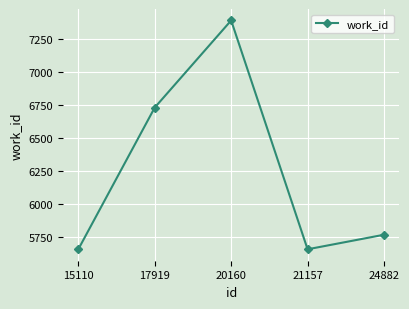

True or false: there are more than 2 points higher than both neighbors.

False